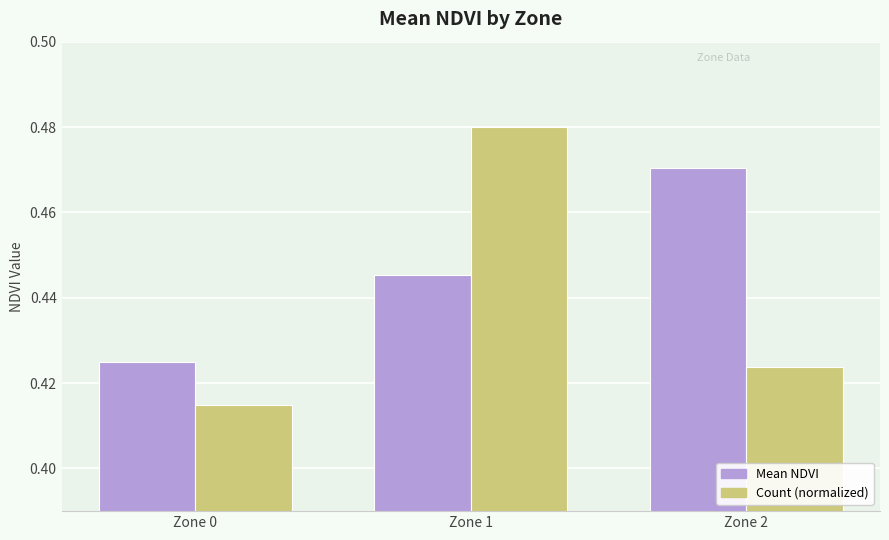

At which category is the sum across all series the highest?

Zone 1